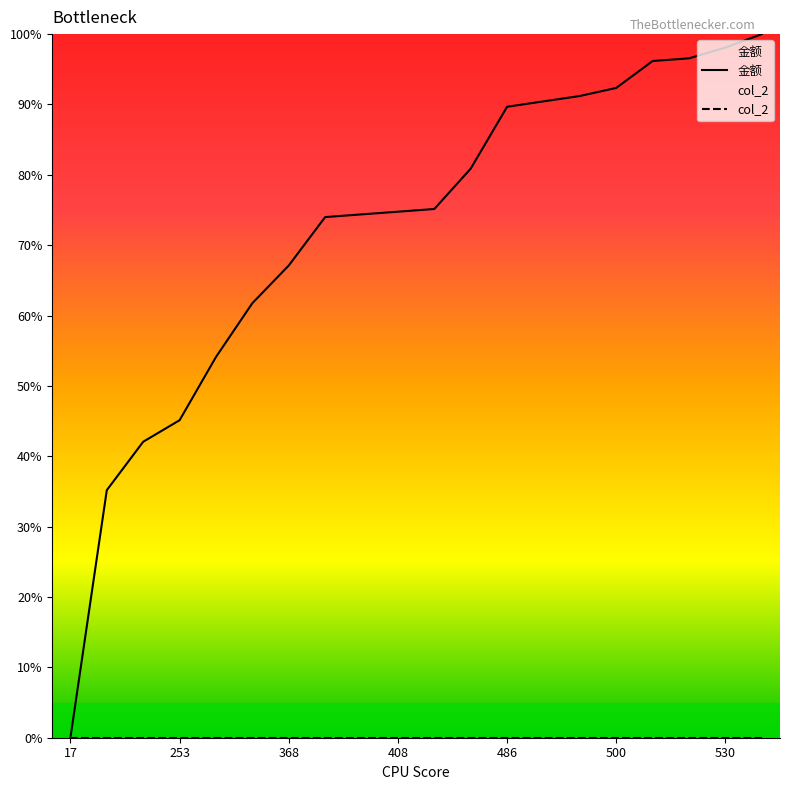

Rank the series at 16 from lowest to highest value.

col_2, 金额